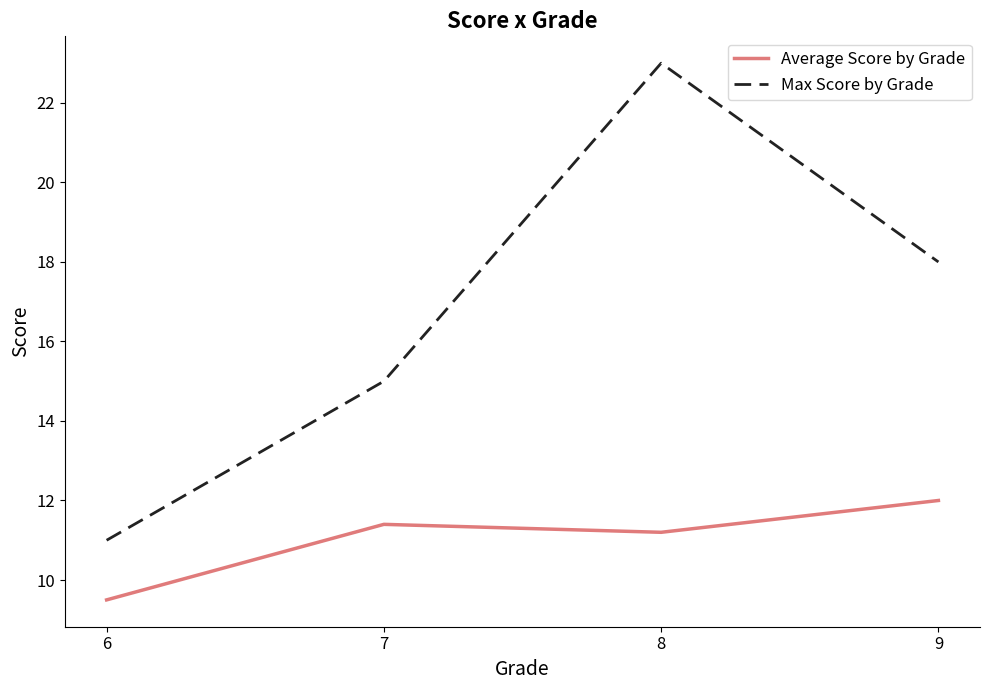

True or false: Average Score by Grade and Max Score by Grade cross at least once.

False